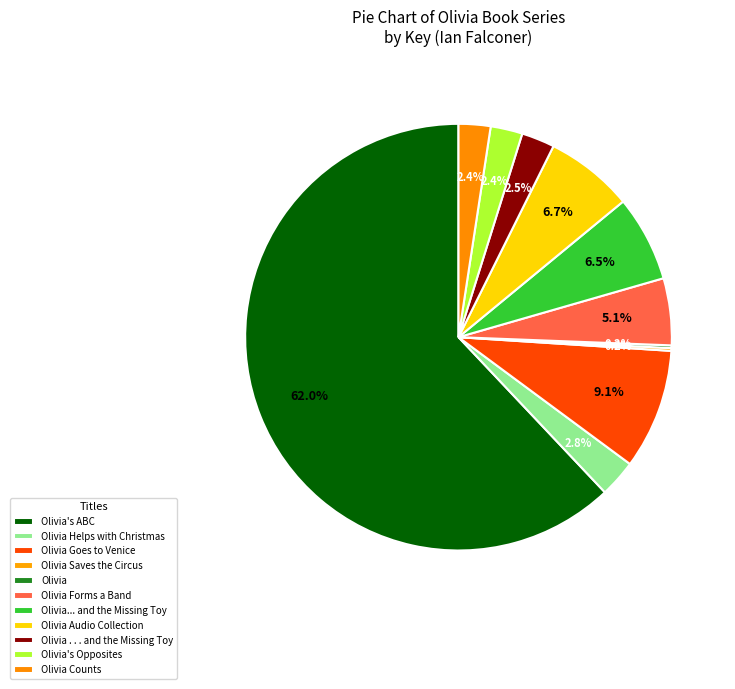

Which slice is the largest?

Olivia's ABC